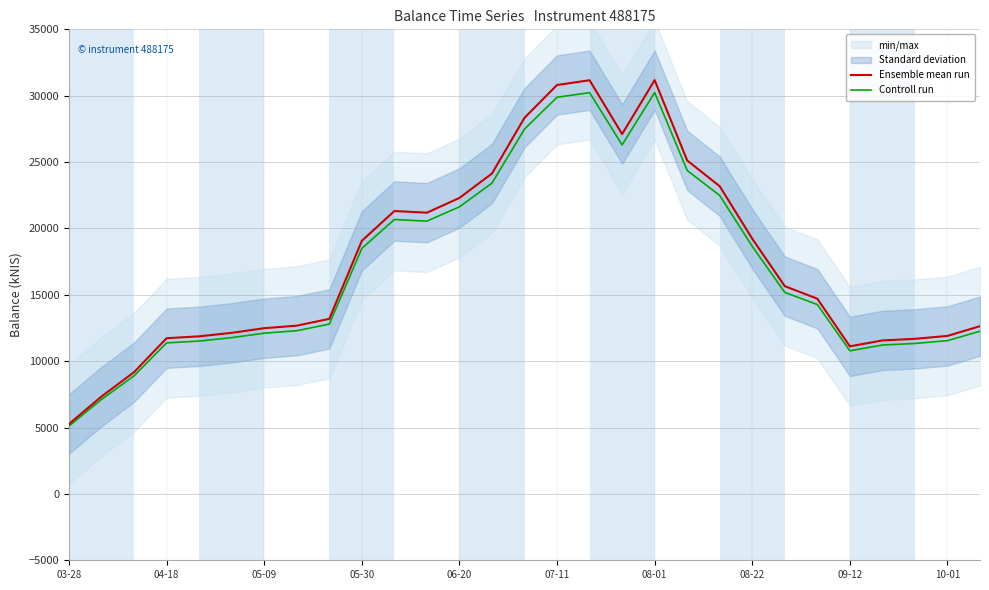

What is the sum of the Controll run values at 03-28 and 07-11?

34995.0